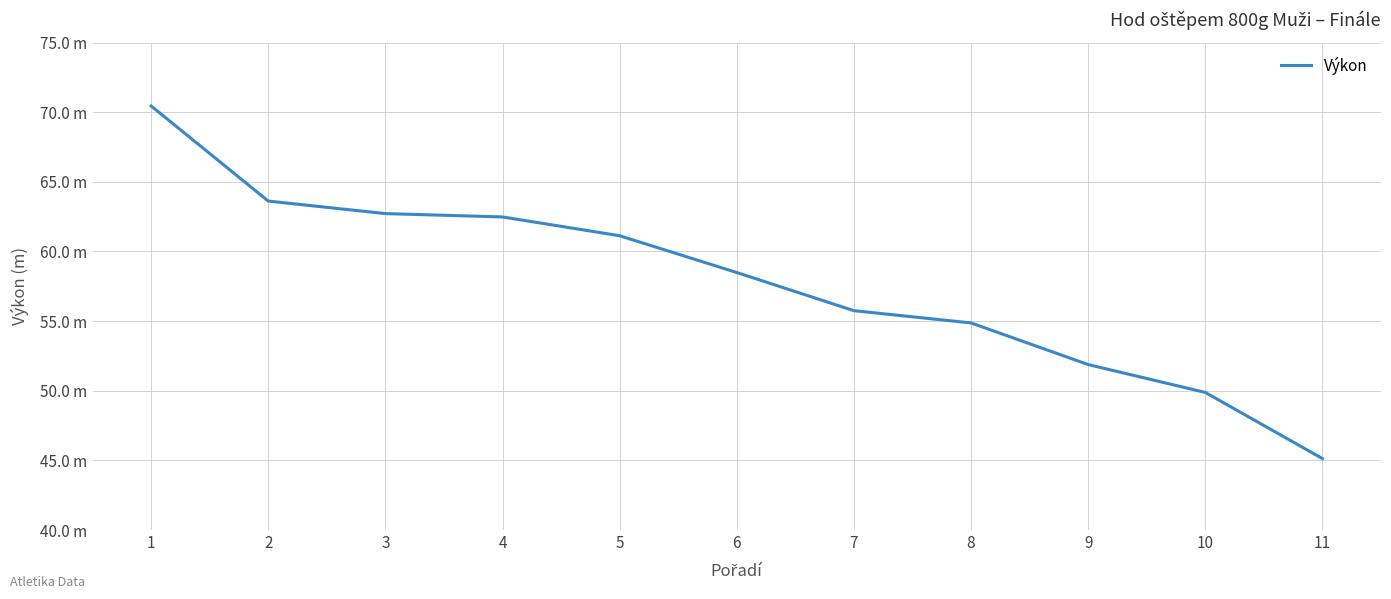

Reading left to right, list all the values displayed in this chart.

1=70.5	2=63.6	3=62.7	4=62.5	5=61.1	6=58.5	7=55.8	8=54.9	9=51.9	10=49.9	11=45.1